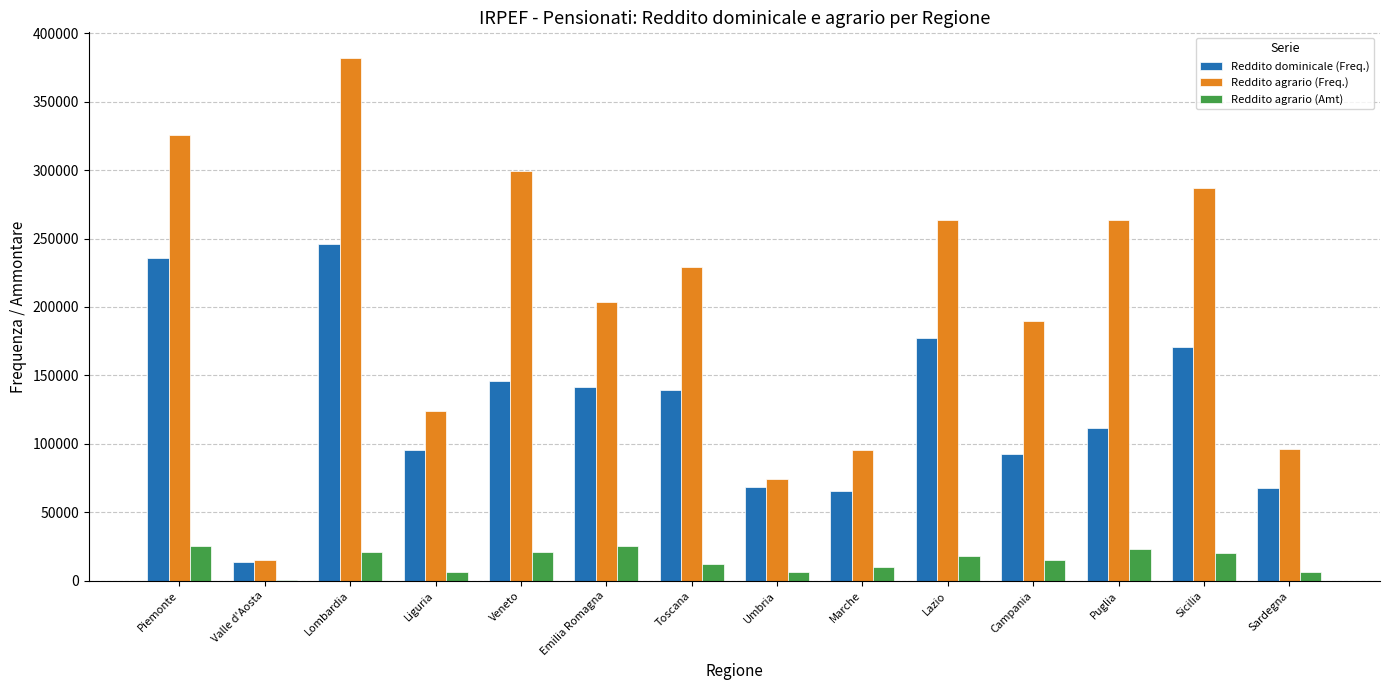

Which series has the largest total across all categories?

Reddito agrario (Freq.)